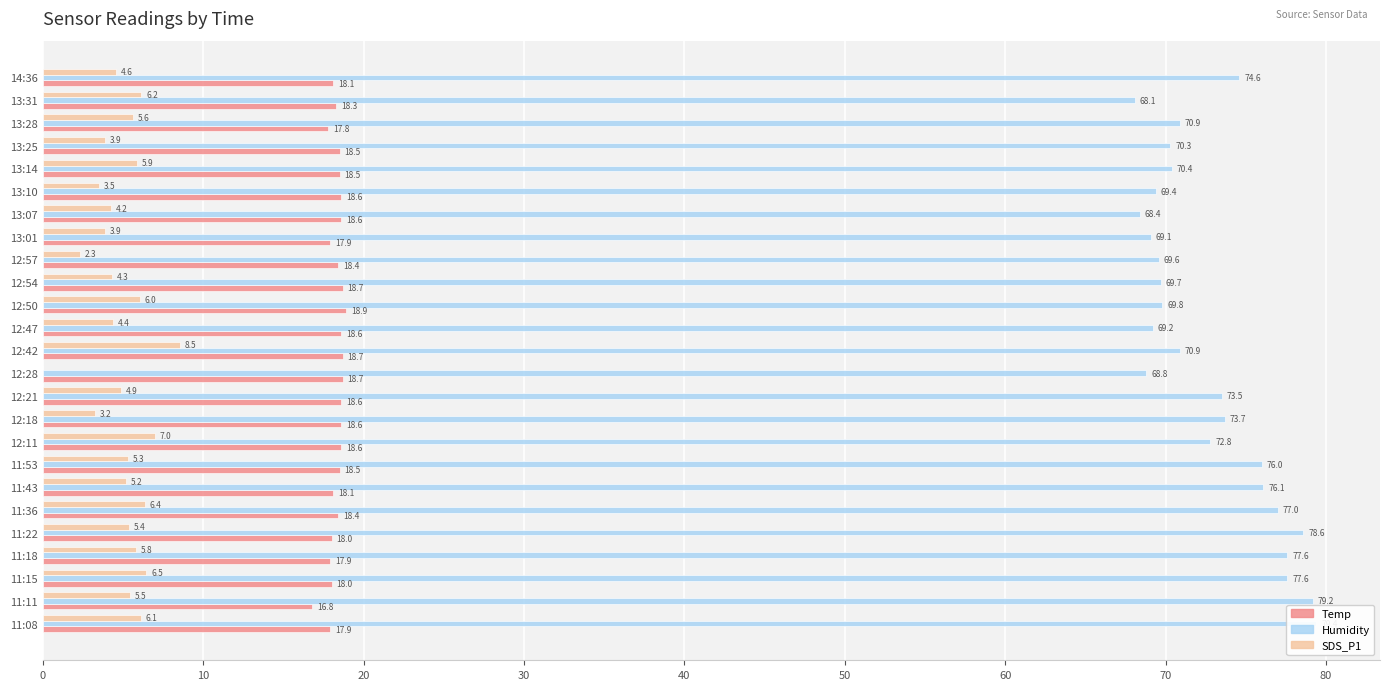

What is the difference between the second highest and minimum values in the Temp series?

1.9